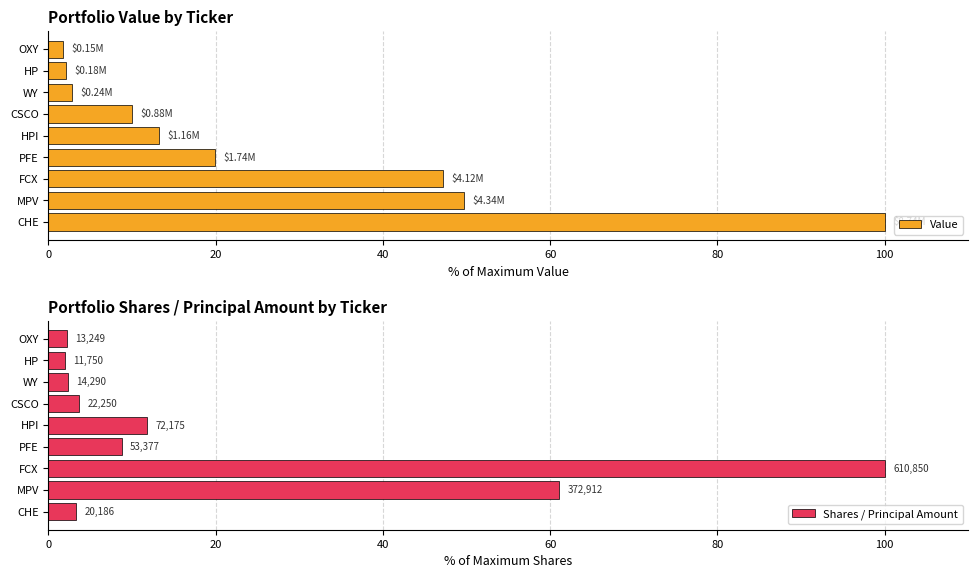

Which series has the largest total across all categories?

Value